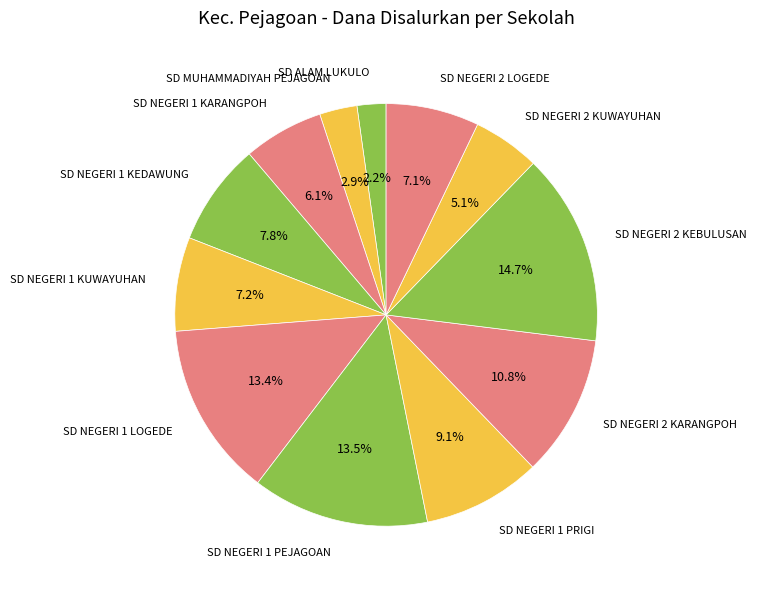

What percentage is the SD NEGERI 1 PRIGI slice, to the nearest percent?

9%